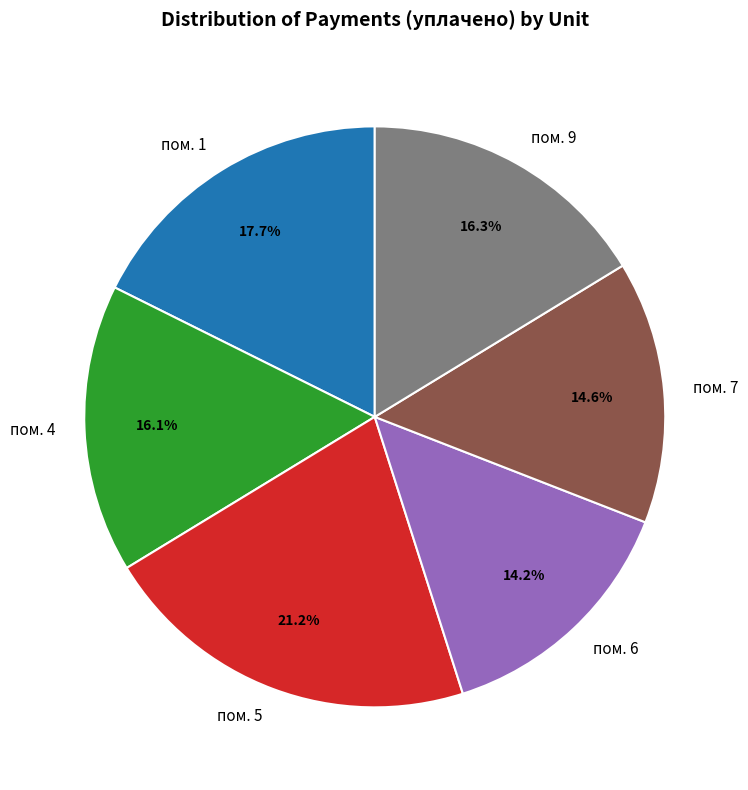

Between пом. 5 and пом. 7, which is larger?

пом. 5